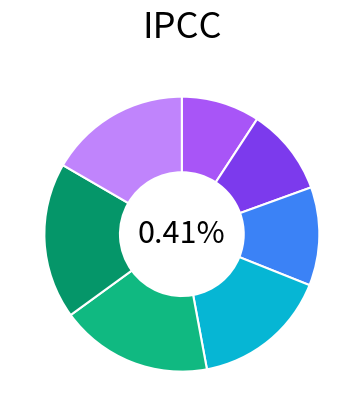

How many segments does this pie chart have?

7